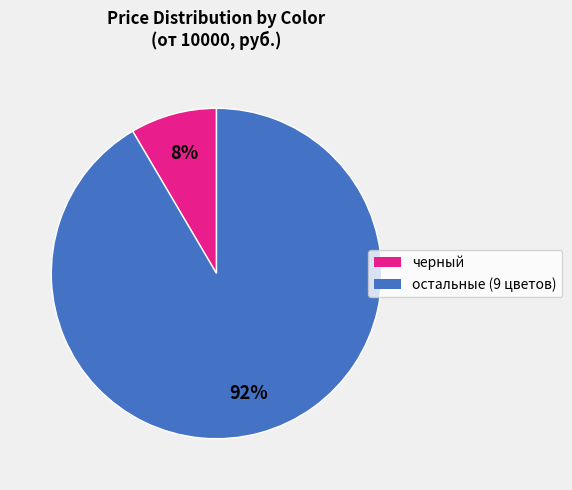

To the nearest percent, what is the average slice percentage?

50%